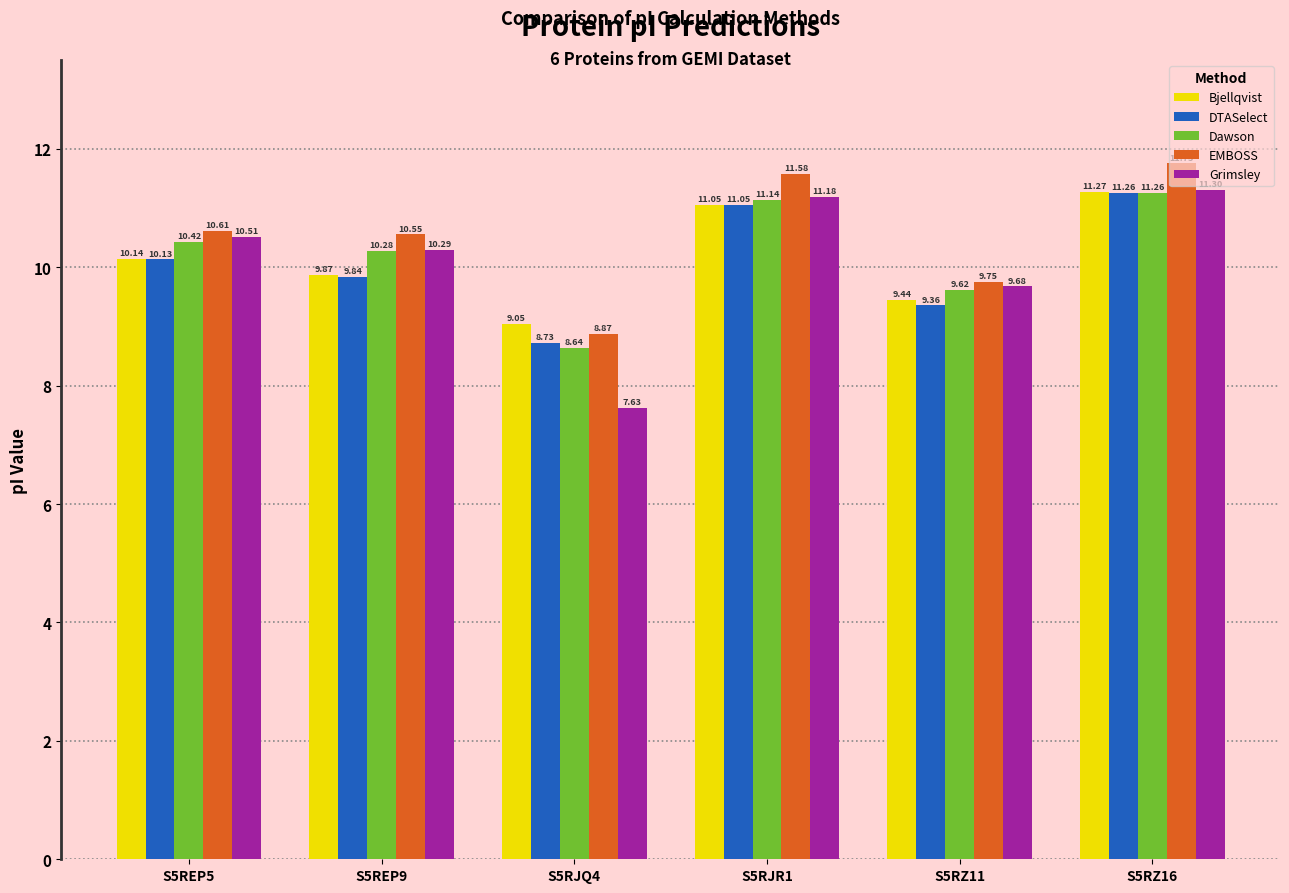

How many distinct data groups are displayed?

5